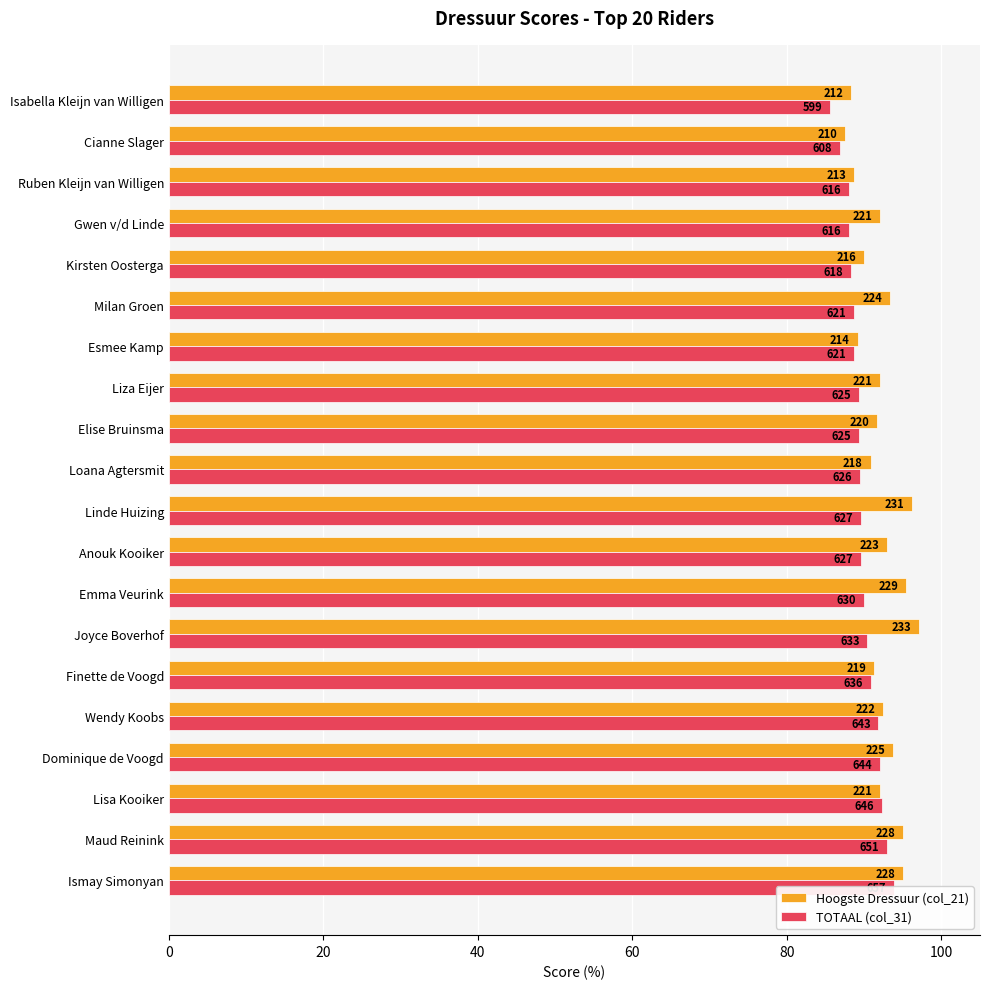

Rank the series by their maximum value, from lowest to highest.

TOTAAL (col_31), Hoogste Dressuur (col_21)